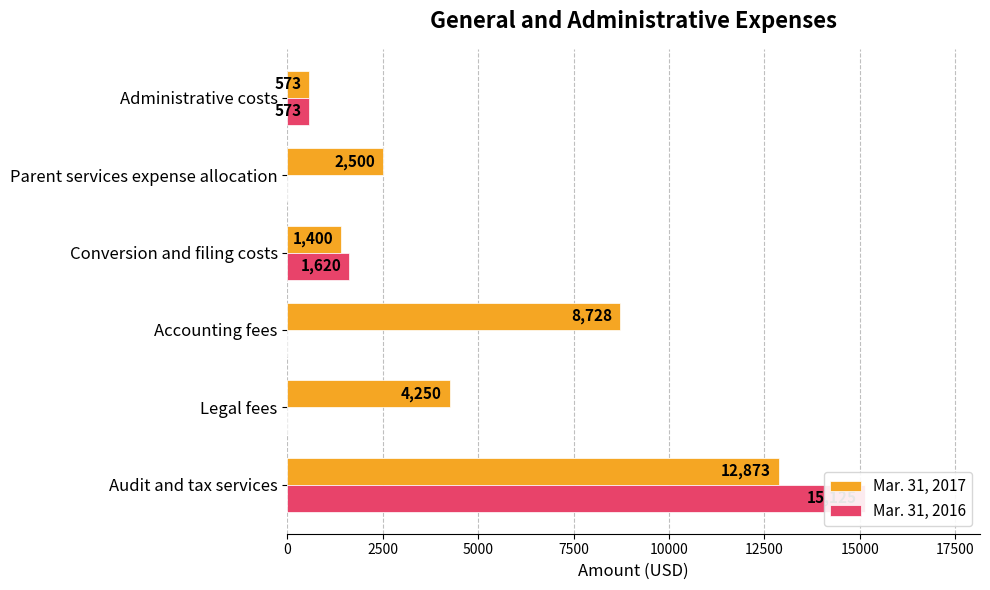

What is the total value across all series at Audit and tax services?

27998